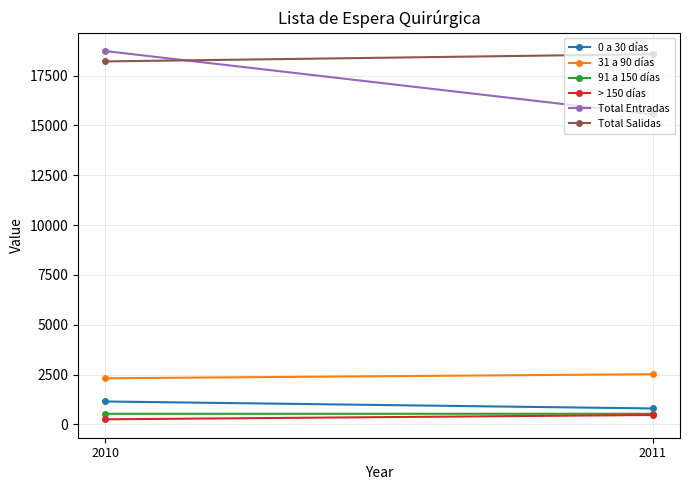

Is the value of Total Entradas at 2010 greater than the value of 91 a 150 días at 2010?

Yes